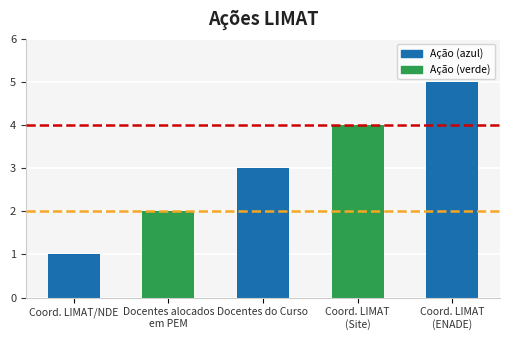

What is the average value?

3